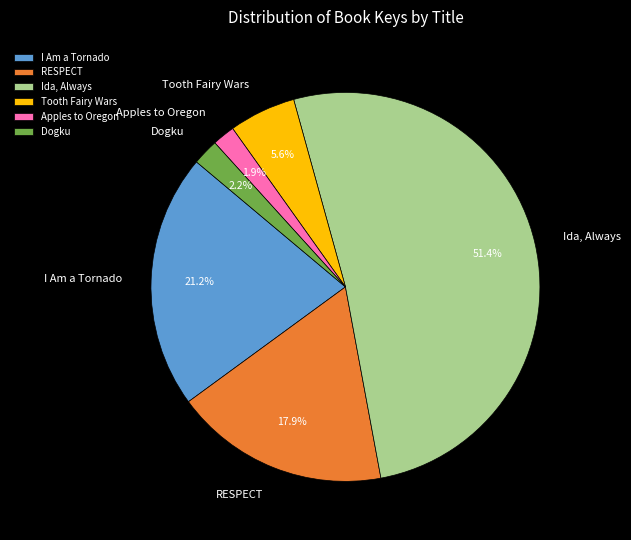

Which category has the biggest portion of the pie?

Ida, Always